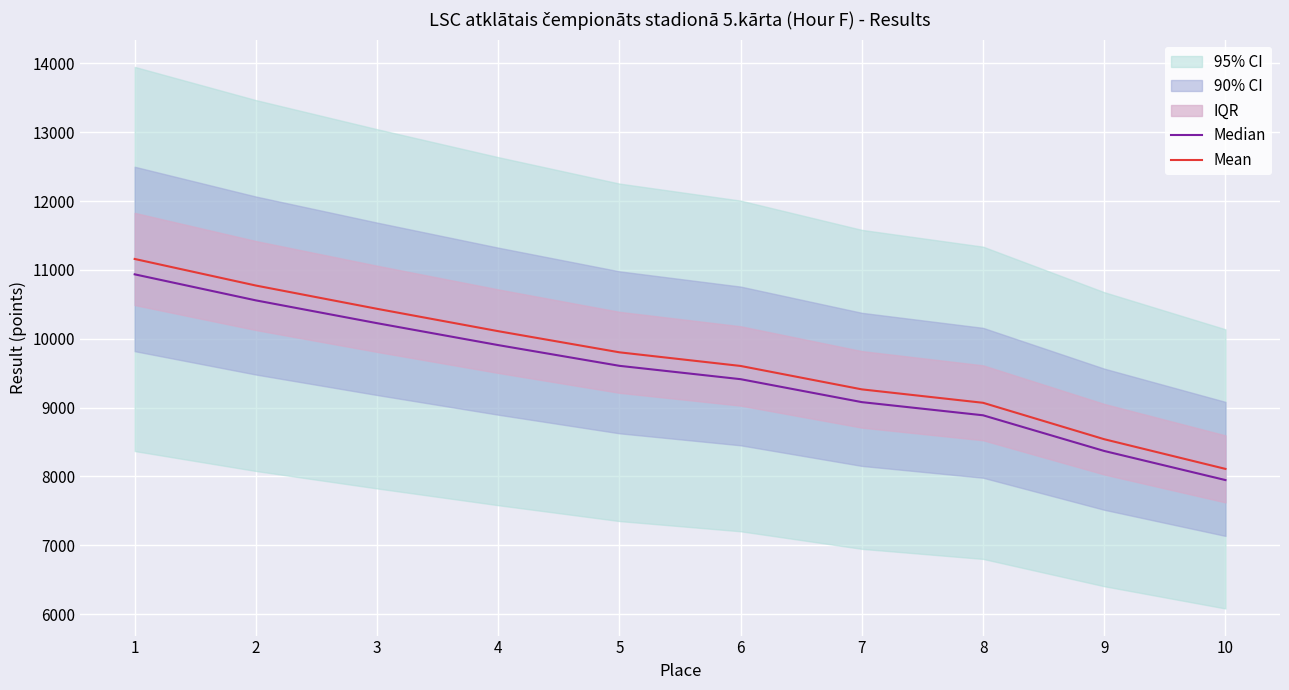

Which series changed the most between 9 and 10?

Mean